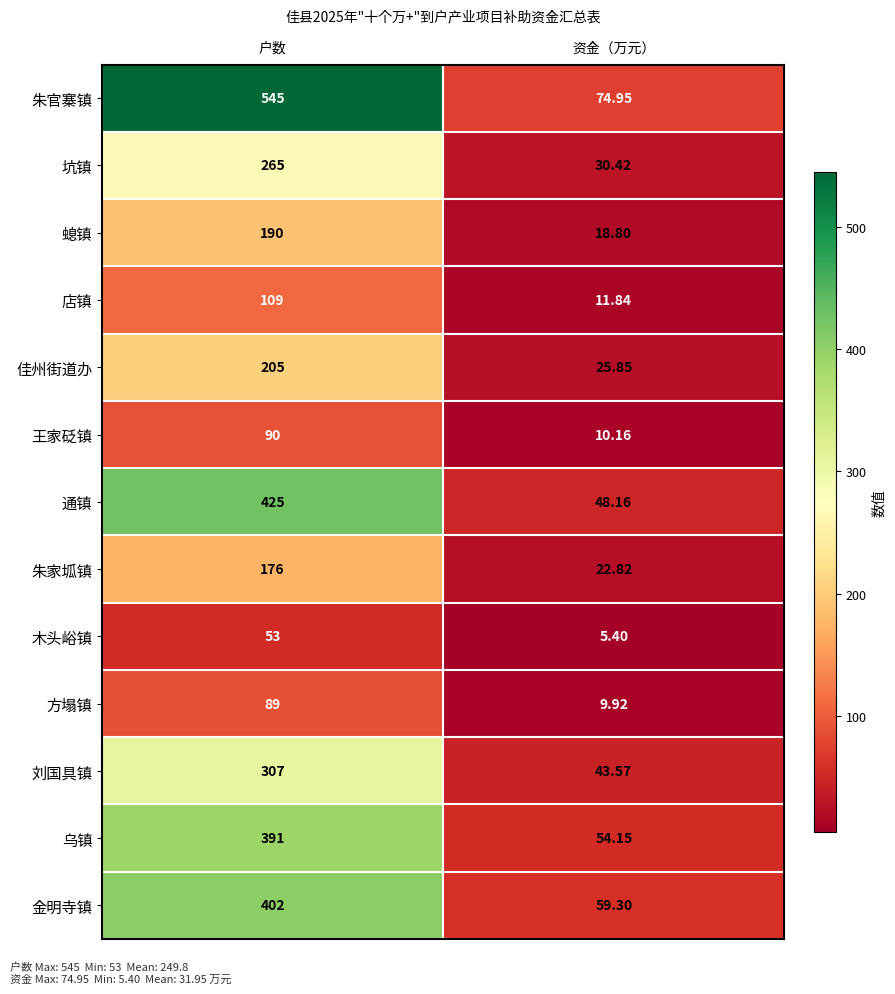

What is the total value across all series at 户数?

3247.0